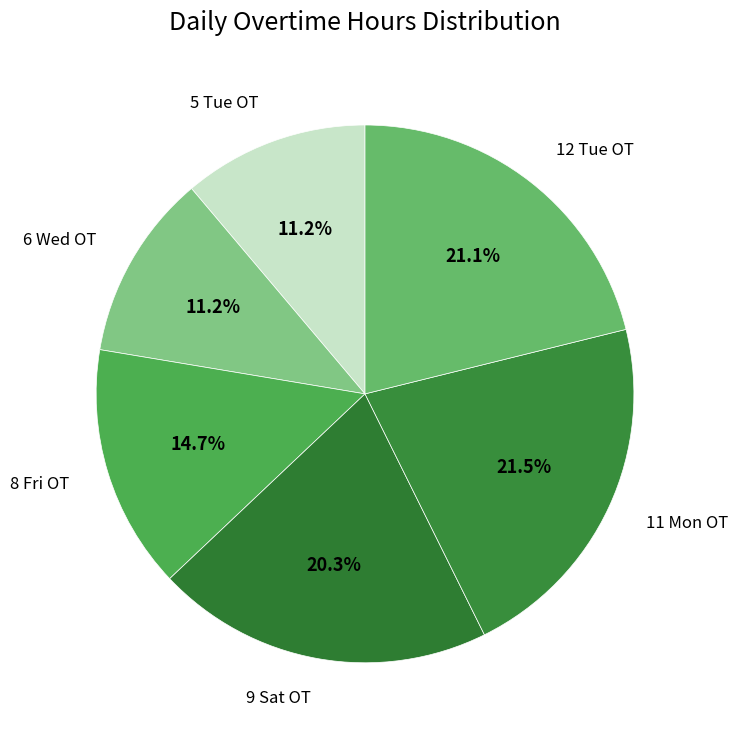

How many segments does this pie chart have?

6